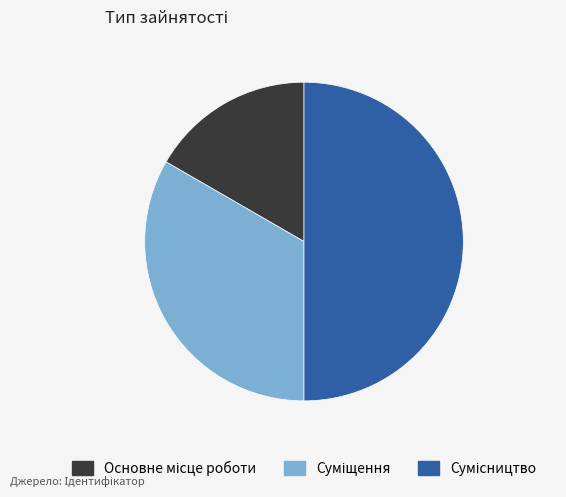

What percentage is the Суміщення slice, to the nearest percent?

33%